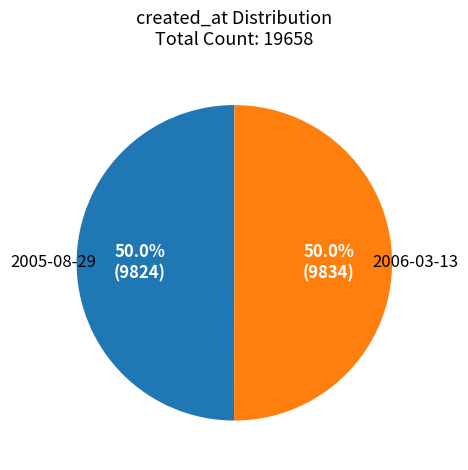

Rank the categories by value from highest to lowest.

2006-03-13, 2005-08-29